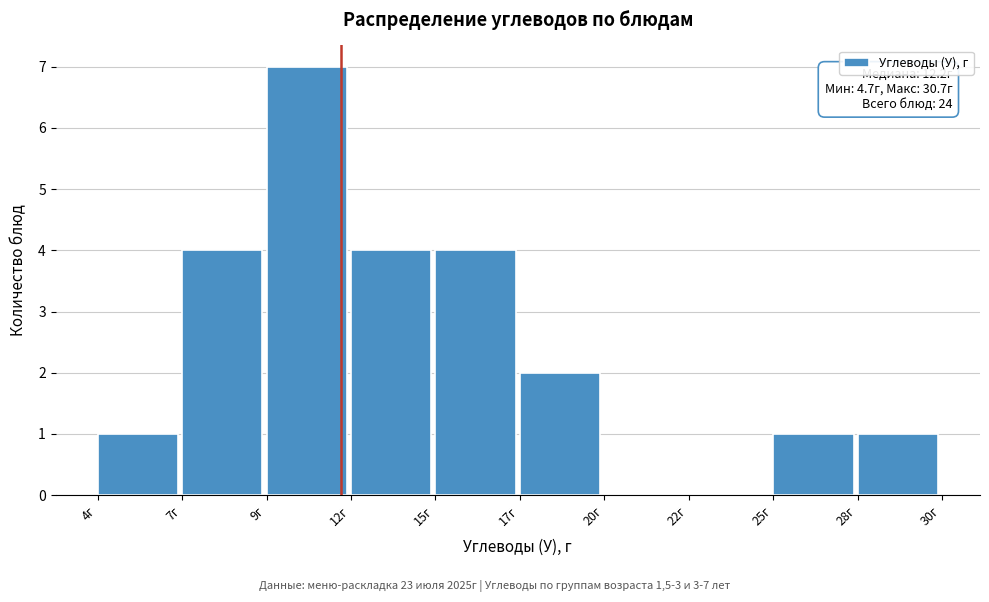

Reading left to right, transcribe all the data shown in this chart.

4г=1	7г=4	9г=7	12г=4	15г=4	17г=2	20г=0	22г=0	25г=1	28г=1